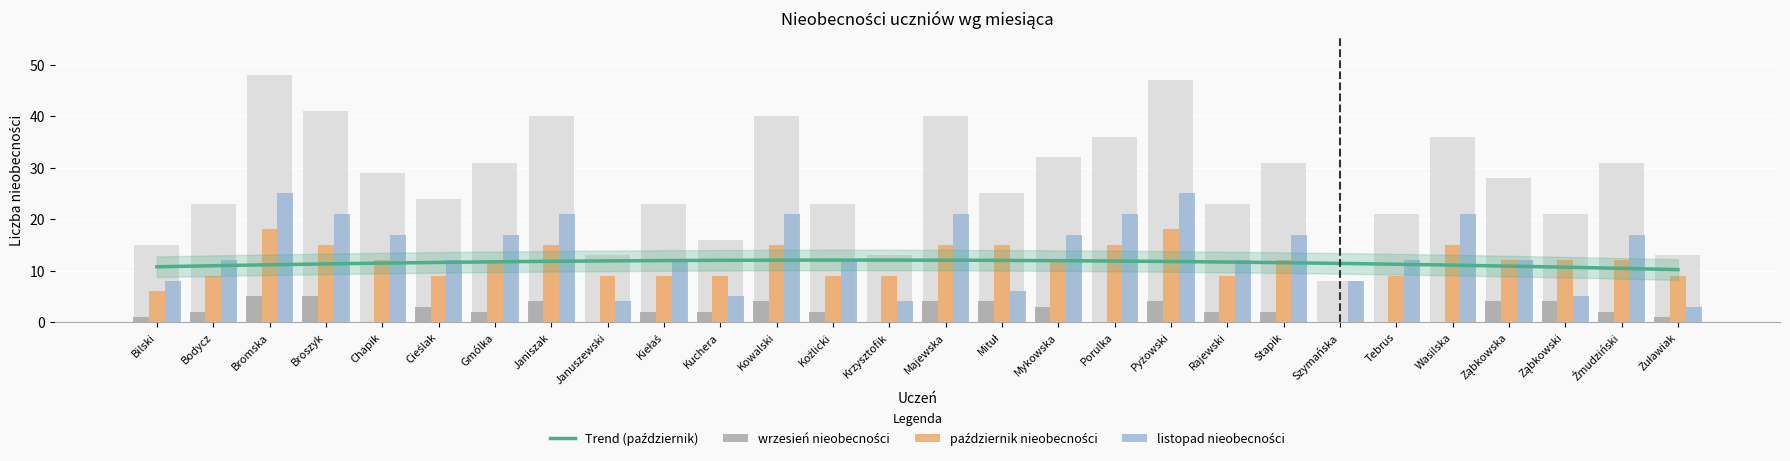

Is the value of wrzesień nieobecności at Stapik greater than the value of listopad nieobecności at Ząbkowski?

No